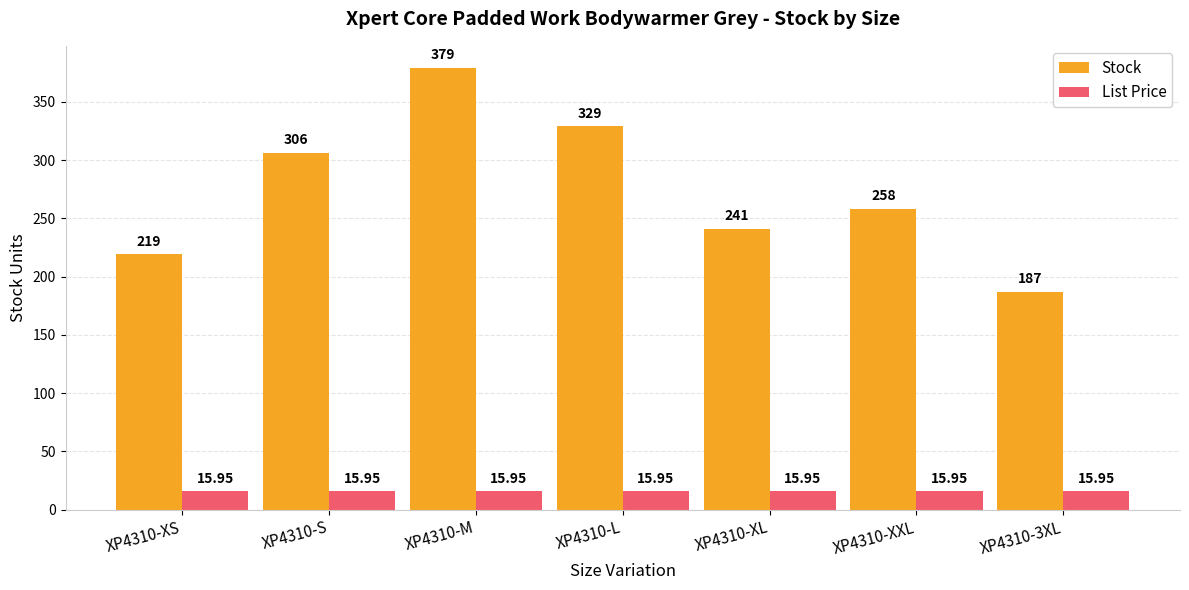

What are all the series names shown in the legend?

Stock, List Price